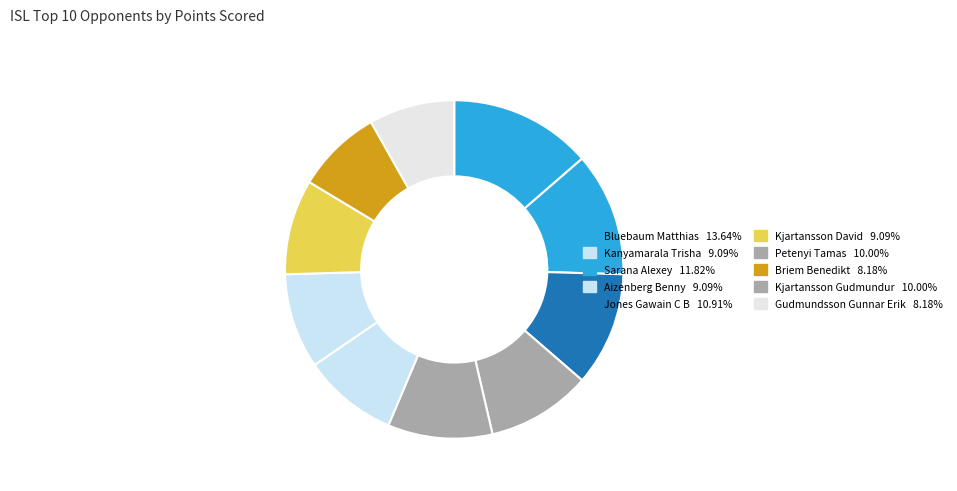

How many slices are in this pie chart?

10